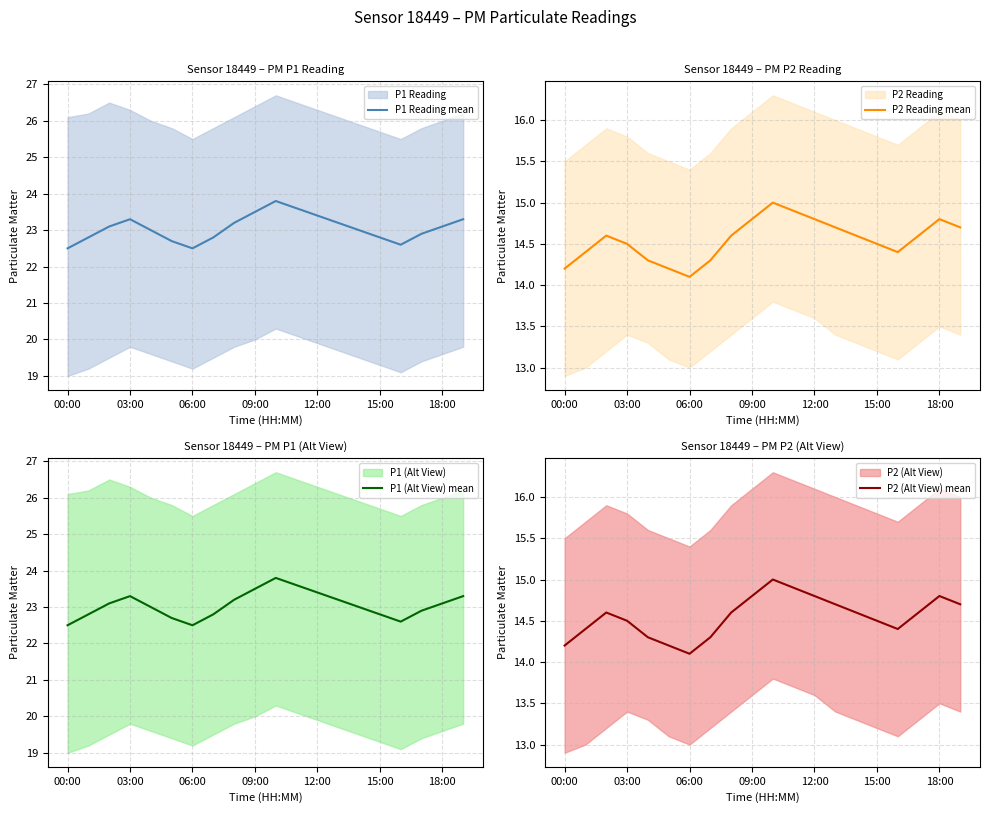

What value does the P1 (Alt View) mean series have at 06:00?

22.5